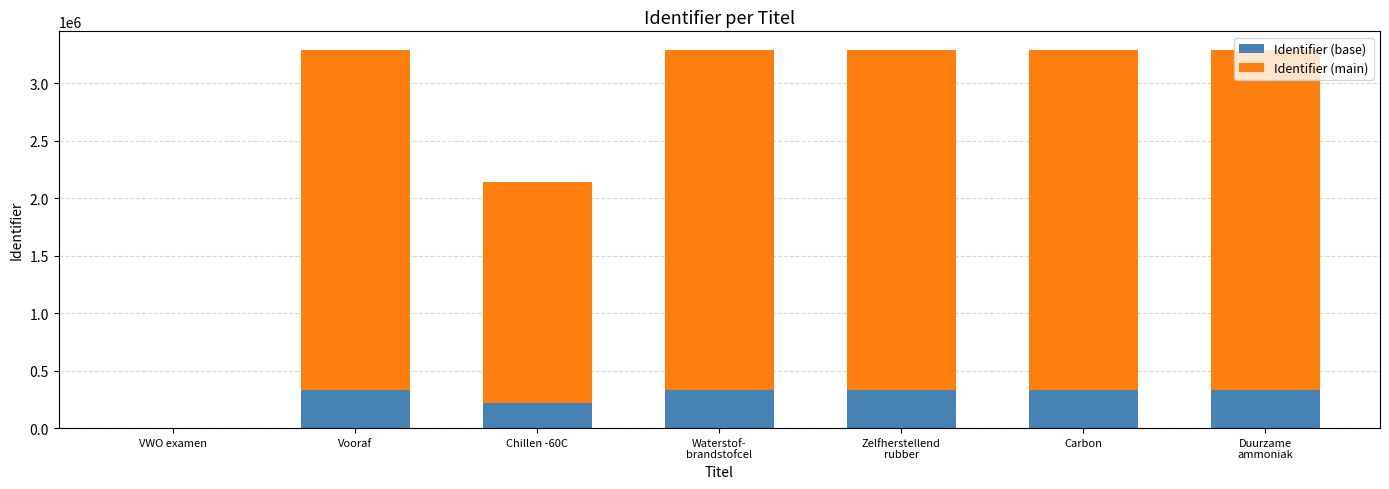

What is the maximum value for Identifier (base)?

328890